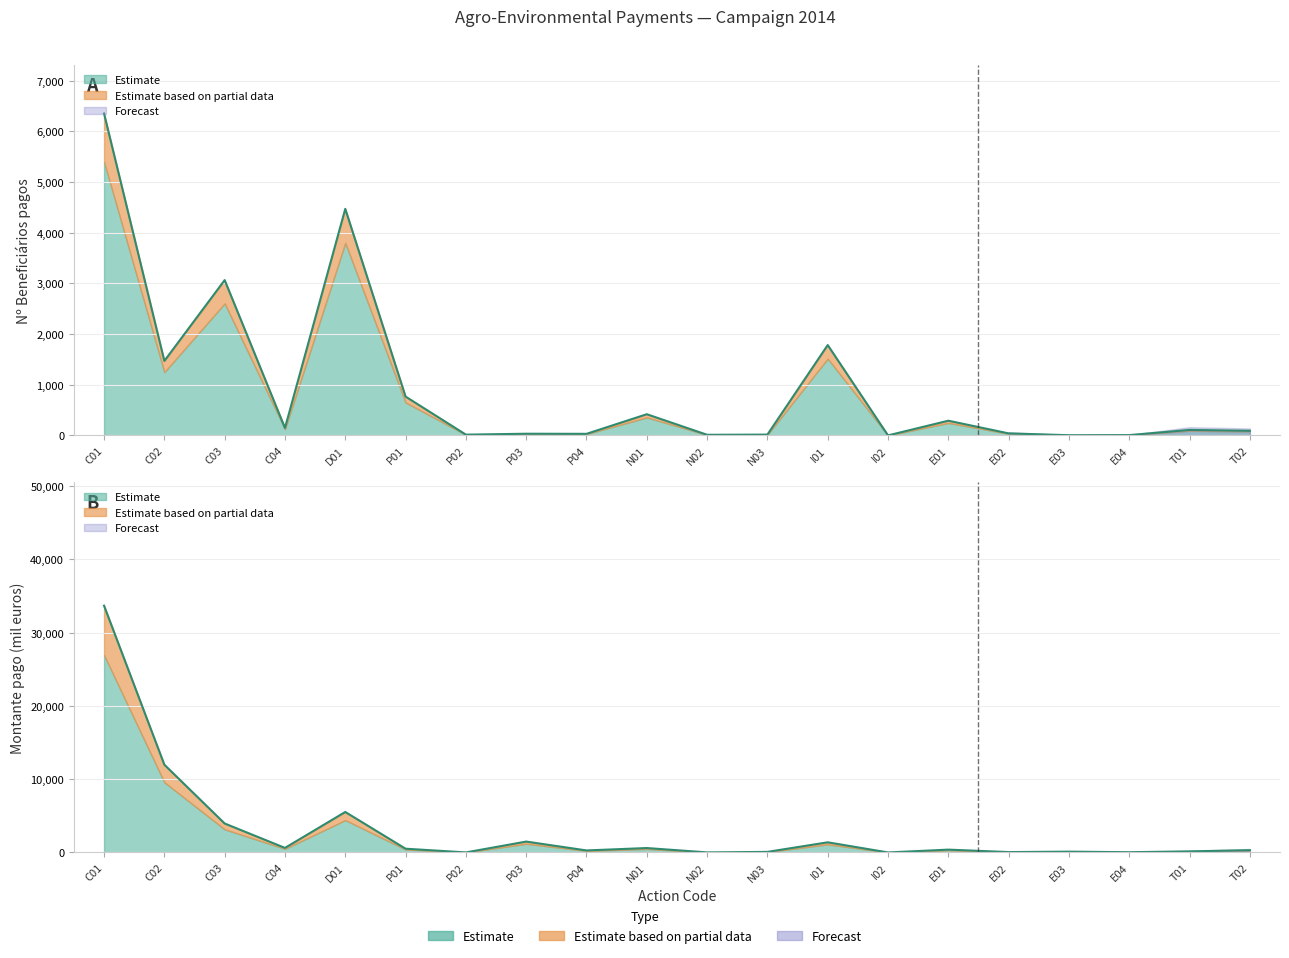

What is the lowest value of the Nº Beneficiários pagos series?

1.0